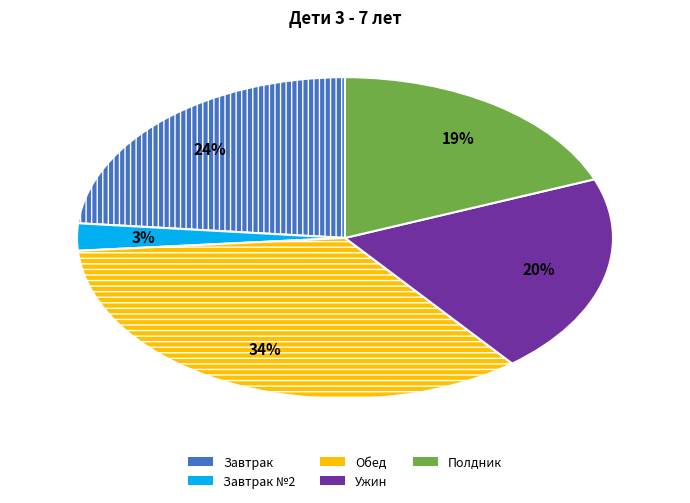

Is there any slice that represents more than half of the pie?

No